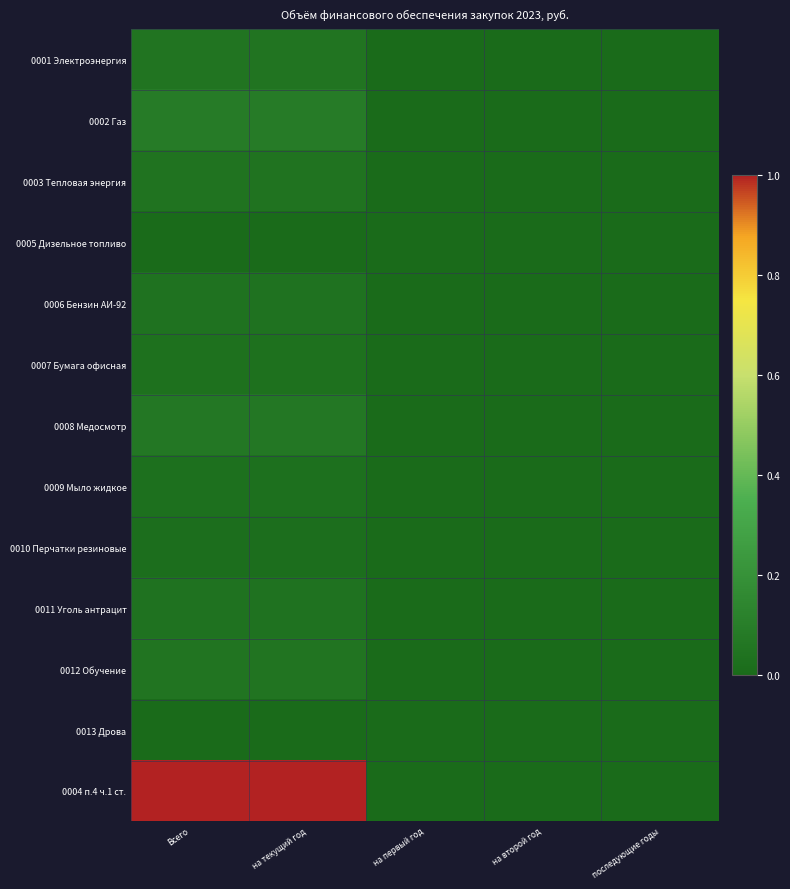

Reading left to right, transcribe all the data shown in this chart.

0001 Электроэнергия: Всего=0.1	на текущий год=0.1	на первый год=0.0	на второй год=0.0	последующие годы=0.0
0002 Газ: Всего=0.1	на текущий год=0.1	на первый год=0.0	на второй год=0.0	последующие годы=0.0
0003 Тепловая энергия: Всего=0.0	на текущий год=0.0	на первый год=0.0	на второй год=0.0	последующие годы=0.0
0005 Дизельное топливо: Всего=0.0	на текущий год=0.0	на первый год=0.0	на второй год=0.0	последующие годы=0.0
0006 Бензин АИ-92: Всего=0.0	на текущий год=0.0	на первый год=0.0	на второй год=0.0	последующие годы=0.0
0007 Бумага офисная: Всего=0.0	на текущий год=0.0	на первый год=0.0	на второй год=0.0	последующие годы=0.0
0008 Медосмотр: Всего=0.1	на текущий год=0.1	на первый год=0.0	на второй год=0.0	последующие годы=0.0
0009 Мыло жидкое: Всего=0.0	на текущий год=0.0	на первый год=0.0	на второй год=0.0	последующие годы=0.0
0010 Перчатки резиновые: Всего=0.0	на текущий год=0.0	на первый год=0.0	на второй год=0.0	последующие годы=0.0
0011 Уголь антрацит: Всего=0.0	на текущий год=0.0	на первый год=0.0	на второй год=0.0	последующие годы=0.0
0012 Обучение: Всего=0.1	на текущий год=0.1	на первый год=0.0	на второй год=0.0	последующие годы=0.0
0013 Дрова: Всего=0.0	на текущий год=0.0	на первый год=0.0	на второй год=0.0	последующие годы=0.0
0004 п.4 ч.1 ст.: Всего=1.0	на текущий год=1.0	на первый год=0.0	на второй год=0.0	последующие годы=0.0